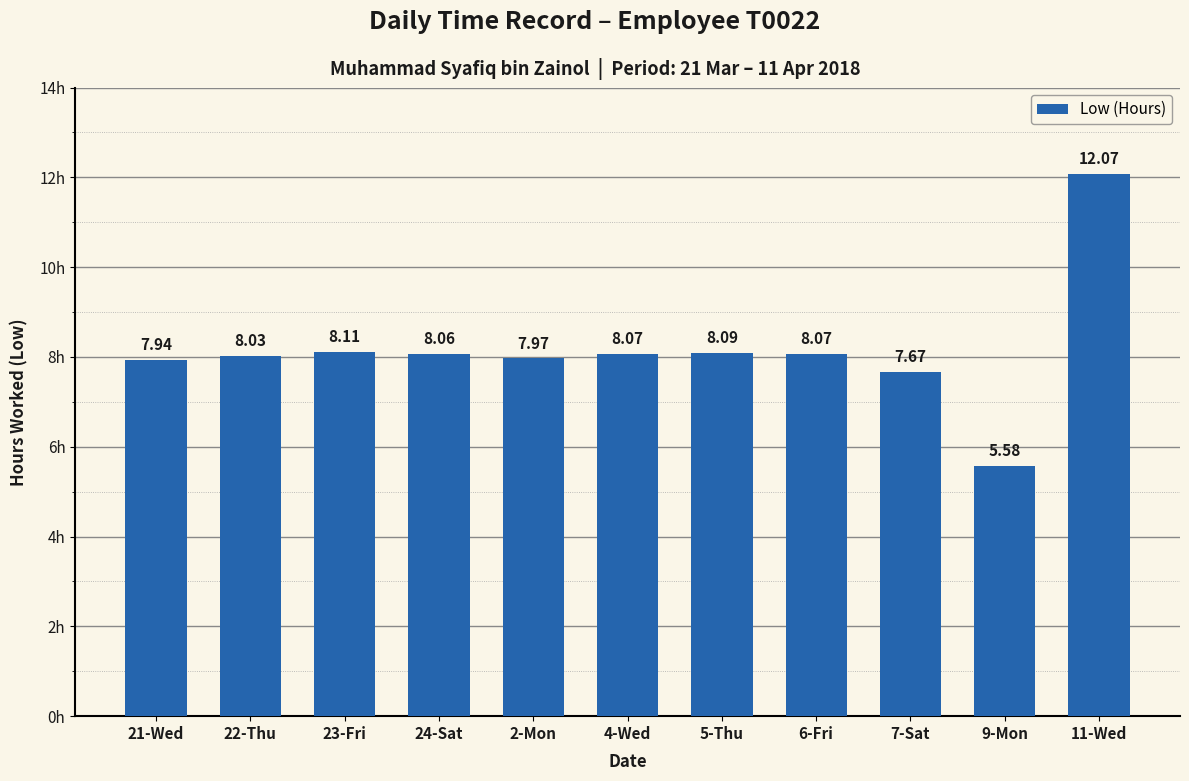

What position from the right is 24-Sat?

8